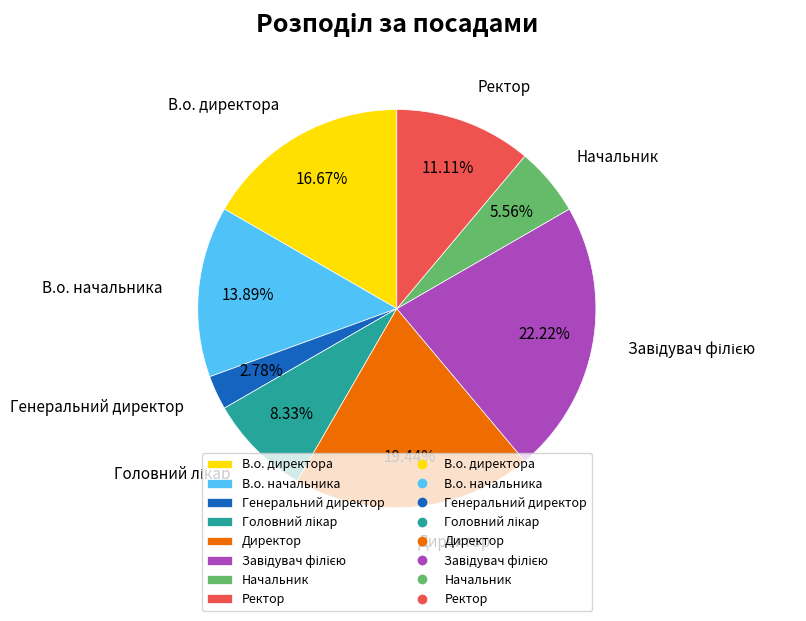

Is there any slice that represents more than half of the pie?

No